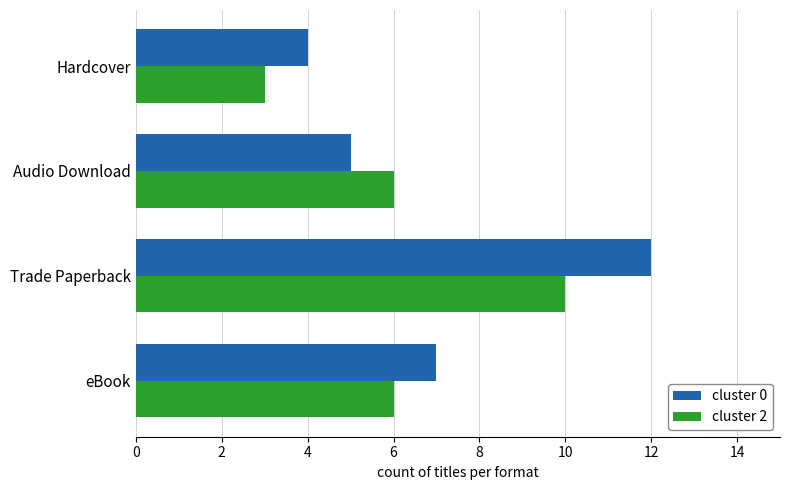

What is the greatest value displayed?

12